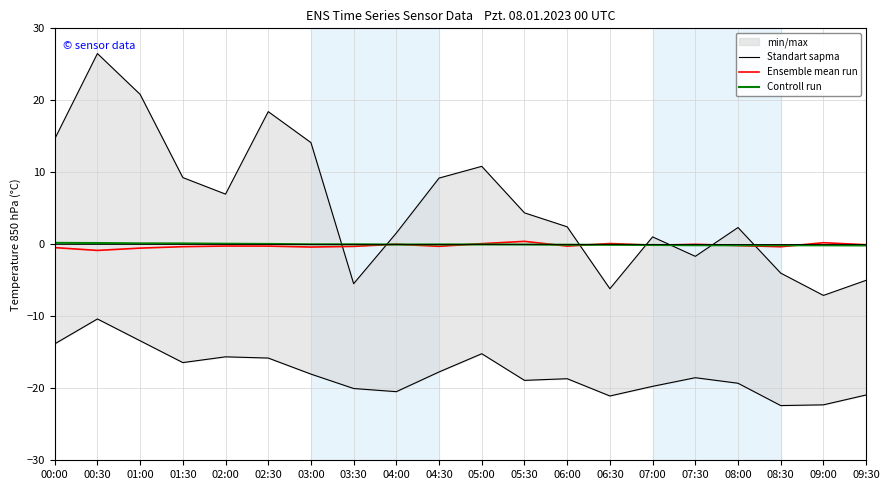

What position from the right is 09:00?

2